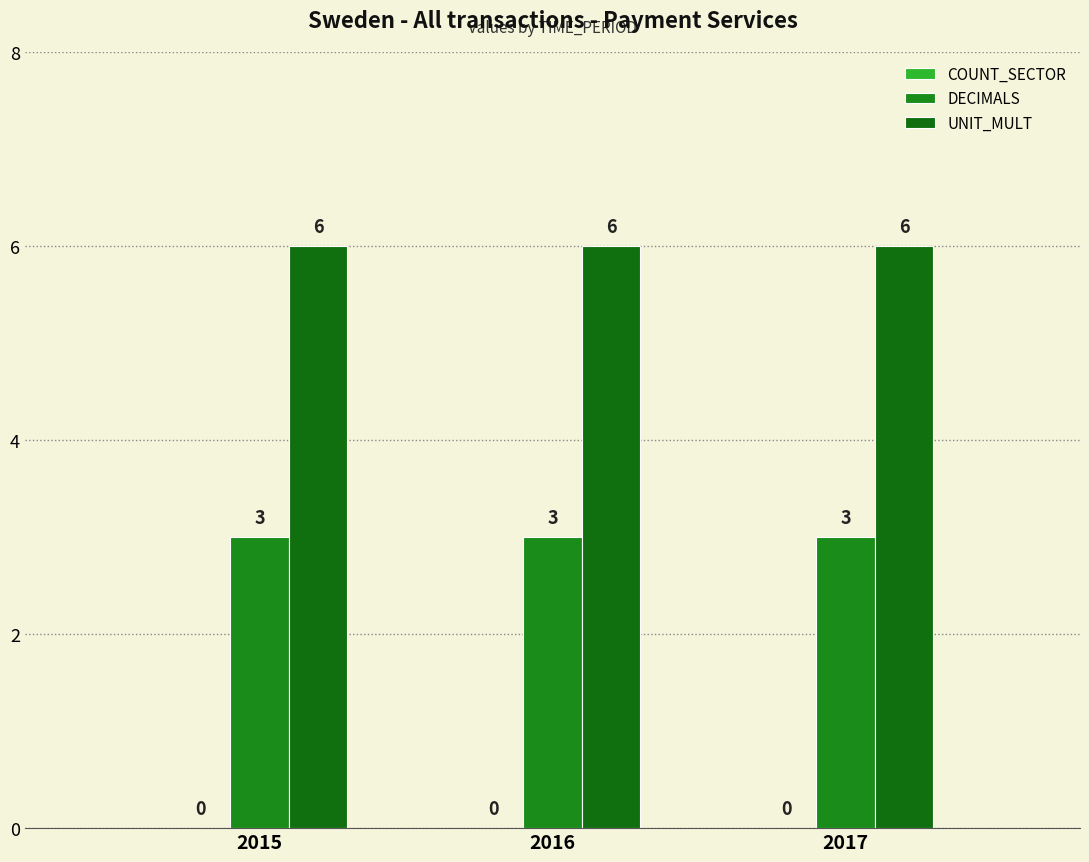

At how many categories does at least one series exceed 3?

3